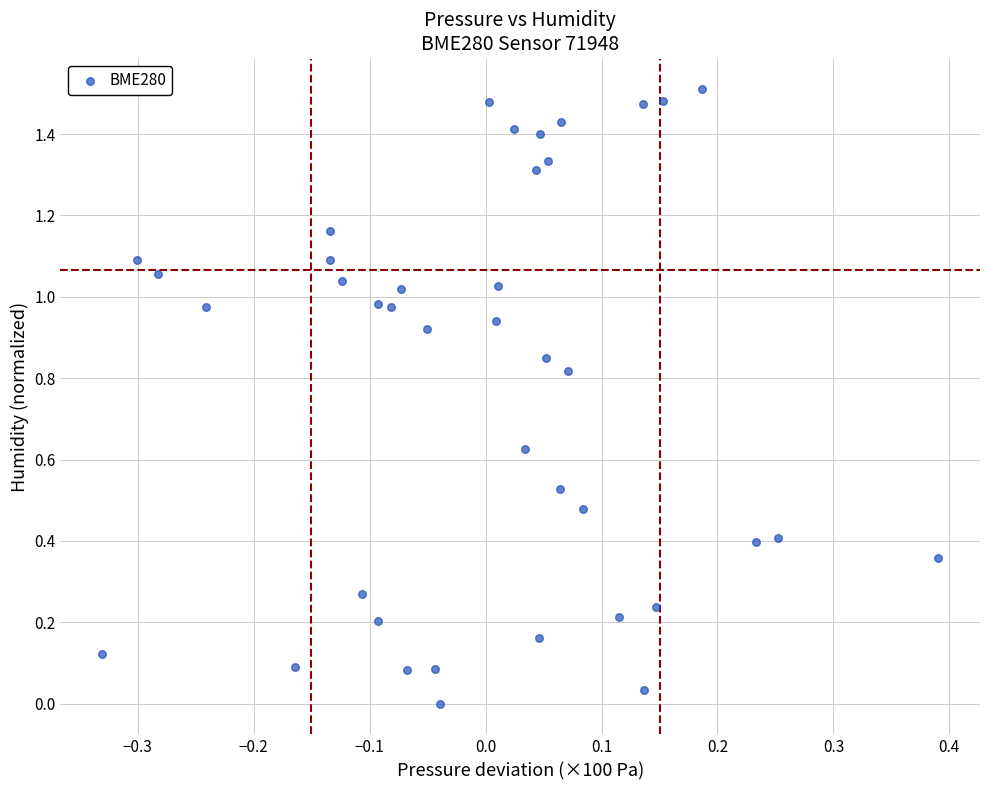

What is the range of X values (max minus min)?

0.7